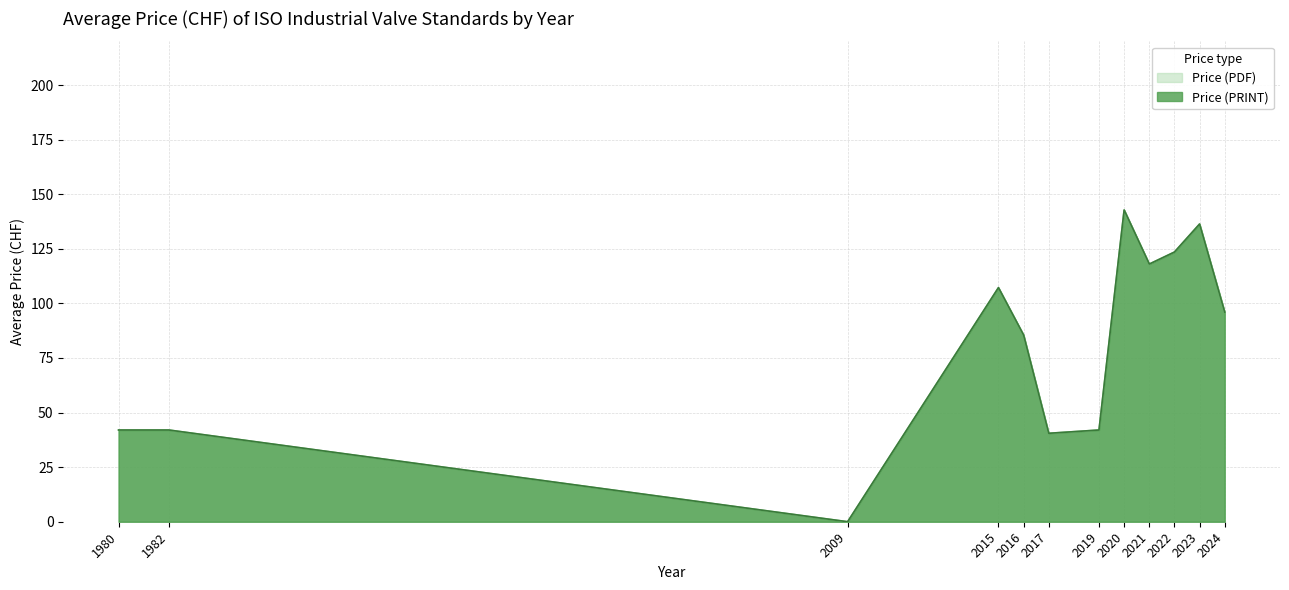

Count the number of data series in this chart.

2